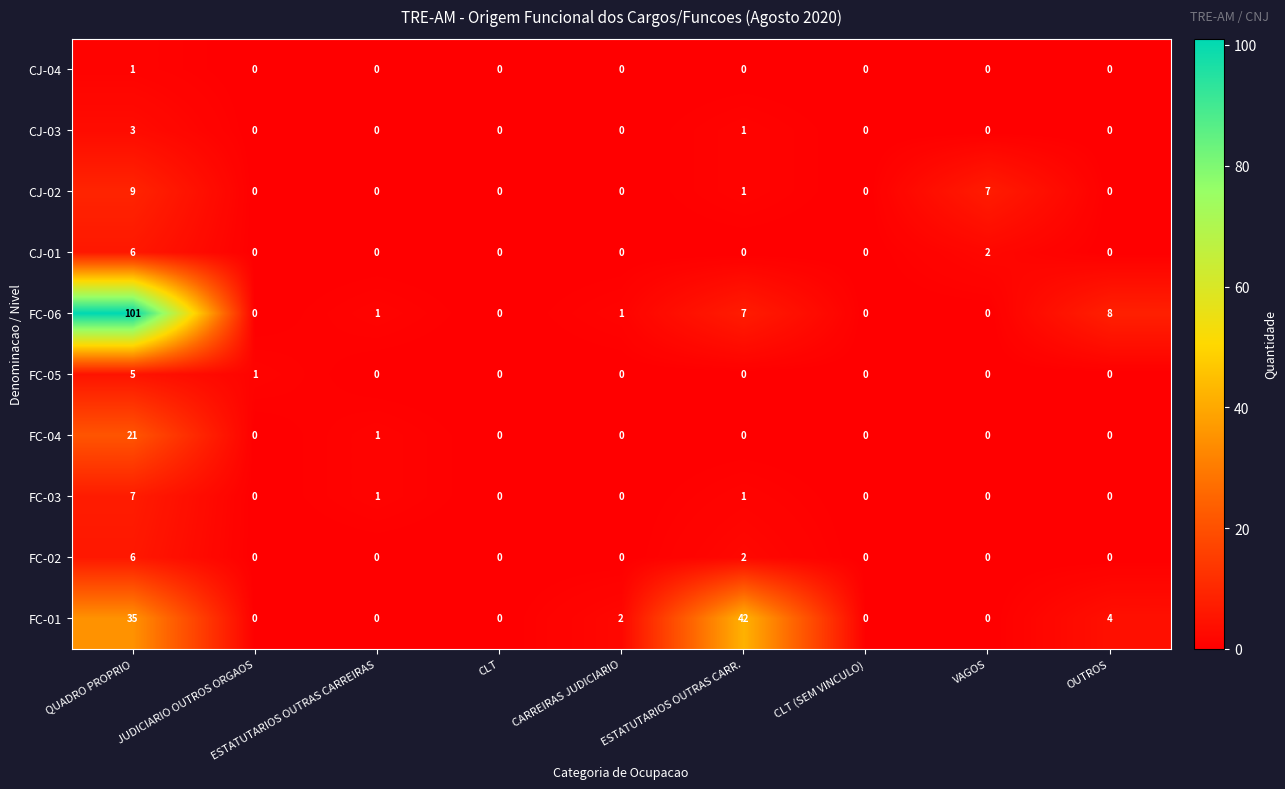

How many FC-03 values are between 0 and 1?

8